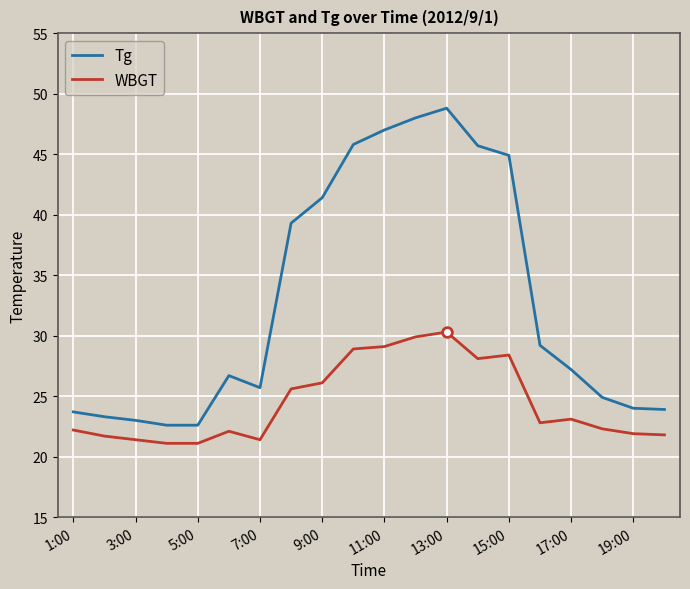

True or false: WBGT and Tg cross at least once.

False